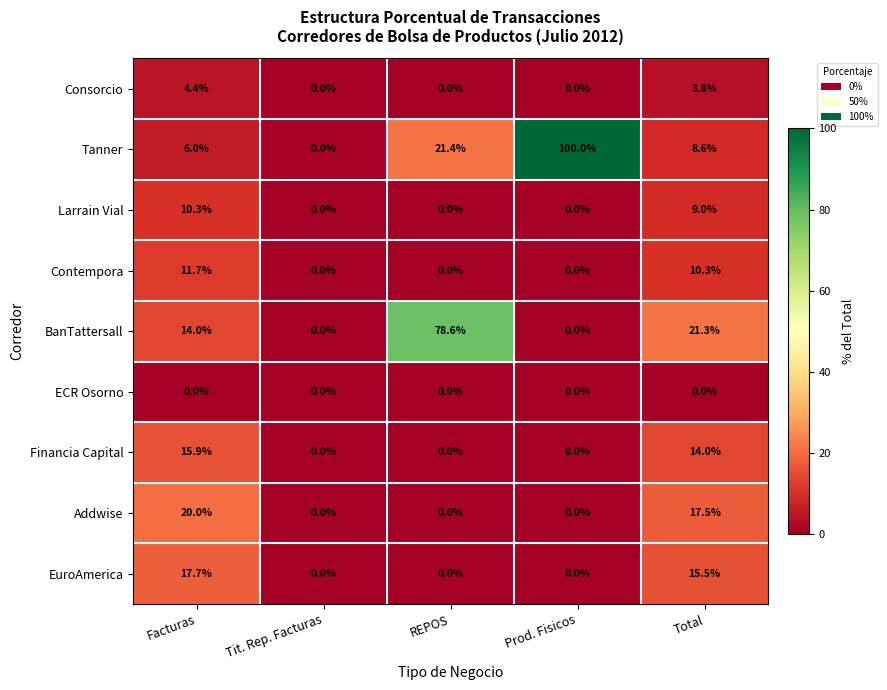

What is the total value across all series at Facturas?

100.0